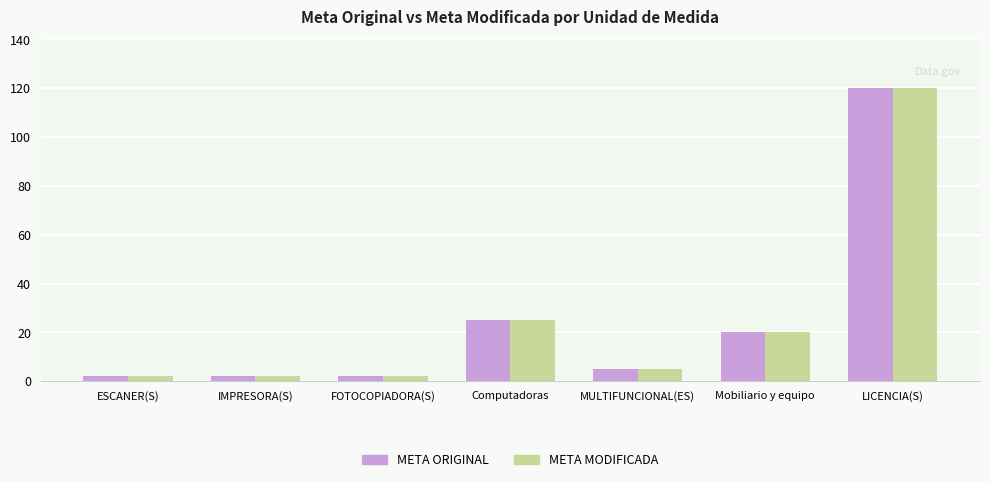

Reading left to right, transcribe all the data shown in this chart.

META ORIGINAL: 2	2	2	25	5	20	120
META MODIFICADA: 2	2	2	25	5	20	120